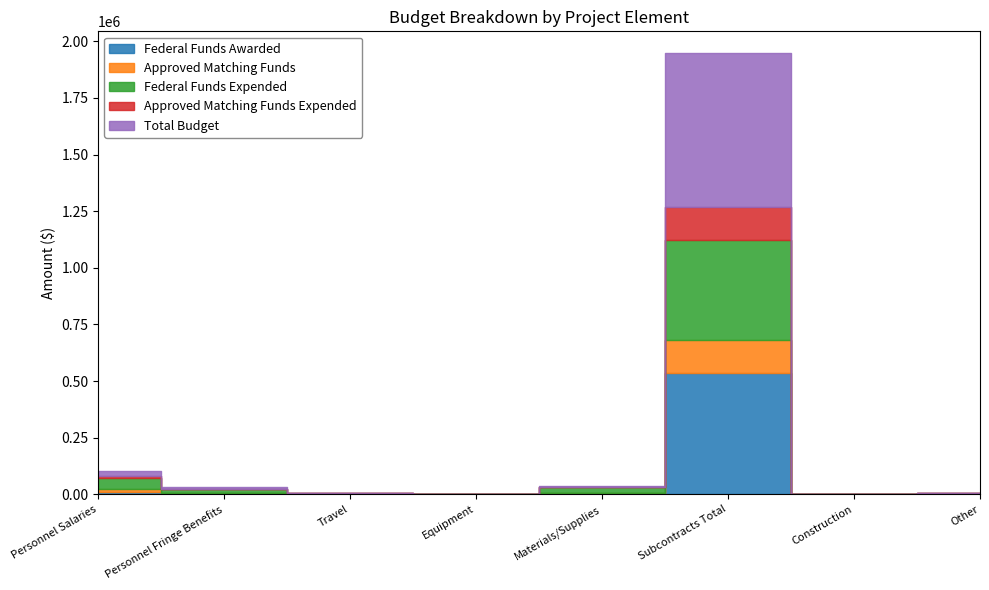

In Approved Matching Funds Expended, how many points are higher than both neighbors (excluding endpoints)?

1